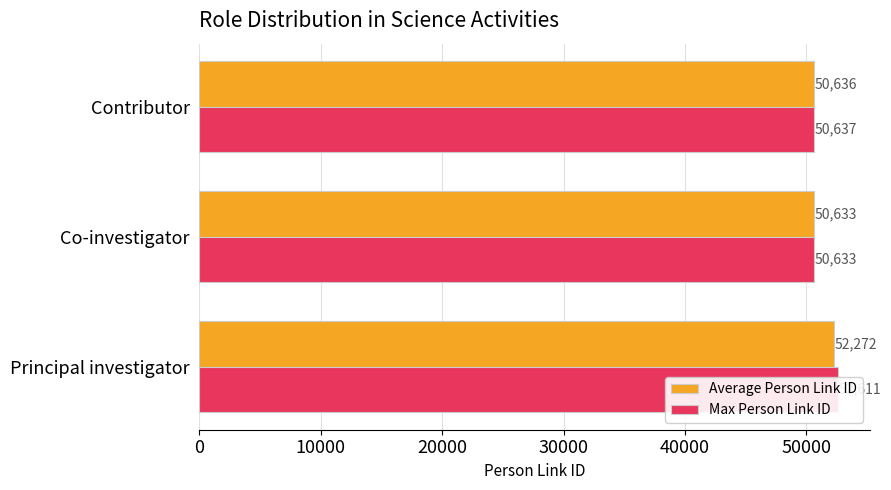

Which series has the largest total across all categories?

Max Person Link ID